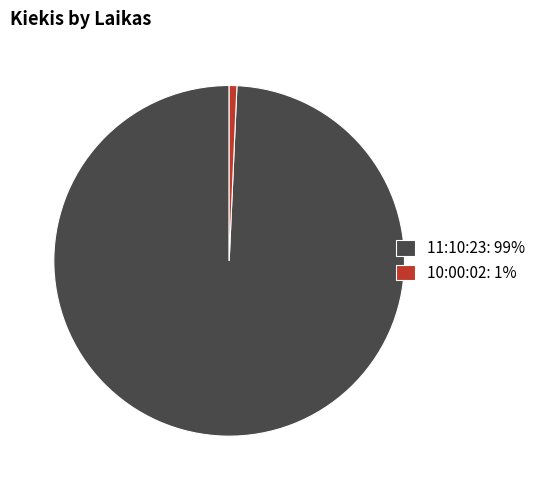

Which slice is the smallest?

10:00:02